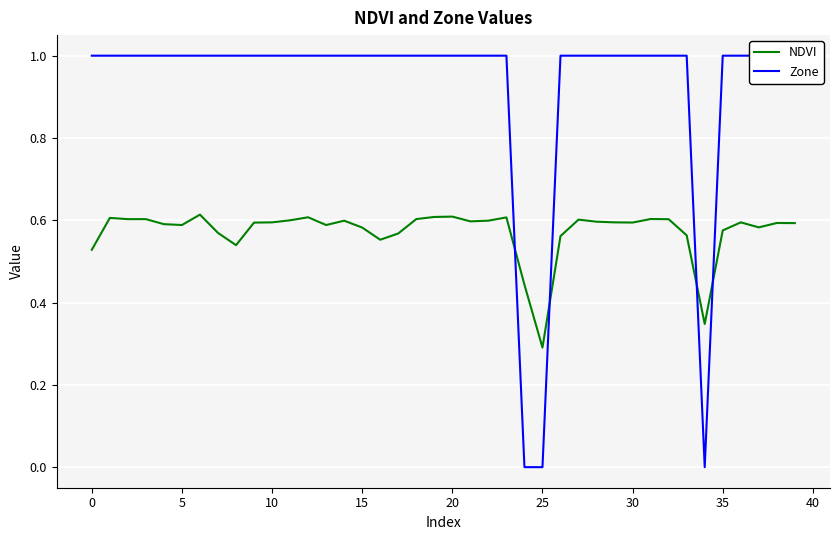

Where is NDVI nearest to the value 0?

25